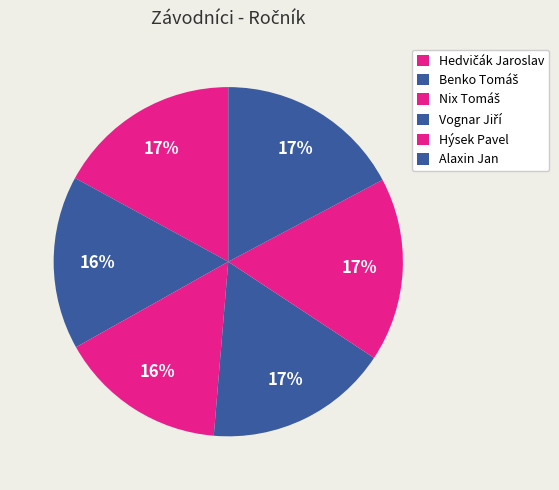

Count the number of slices in the pie.

6